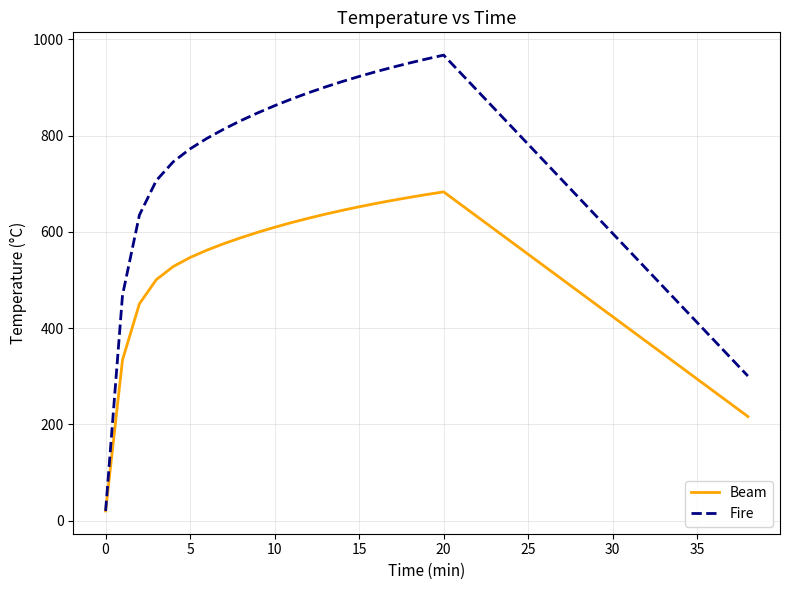

Rank the series by their maximum value, from highest to lowest.

Fire, Beam